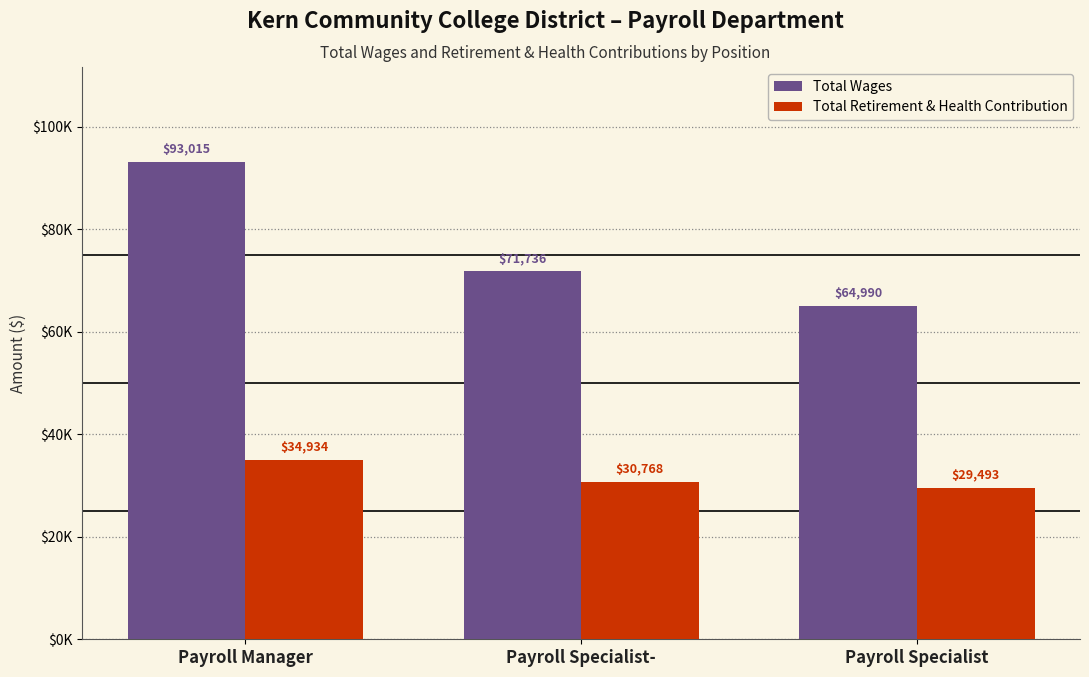

Rank the categories by Total Wages value from lowest to highest.

Payroll Specialist, Payroll Specialist-, Payroll Manager